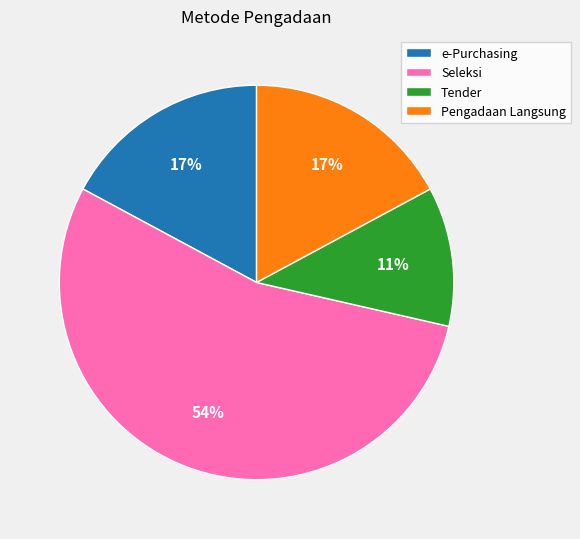

What is the largest slice in the pie chart?

Seleksi